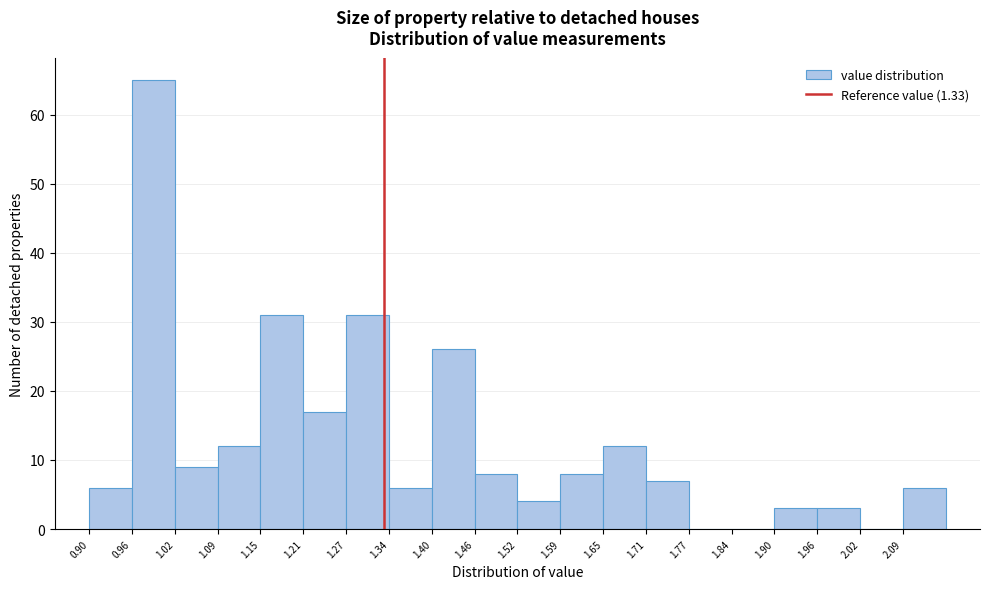

What is the height of the bar covering 1.21 to 1.28 on the x-axis? Neither the bar edges nor the heights are printed on the chart, so give them approximately, as read against the axes.

17